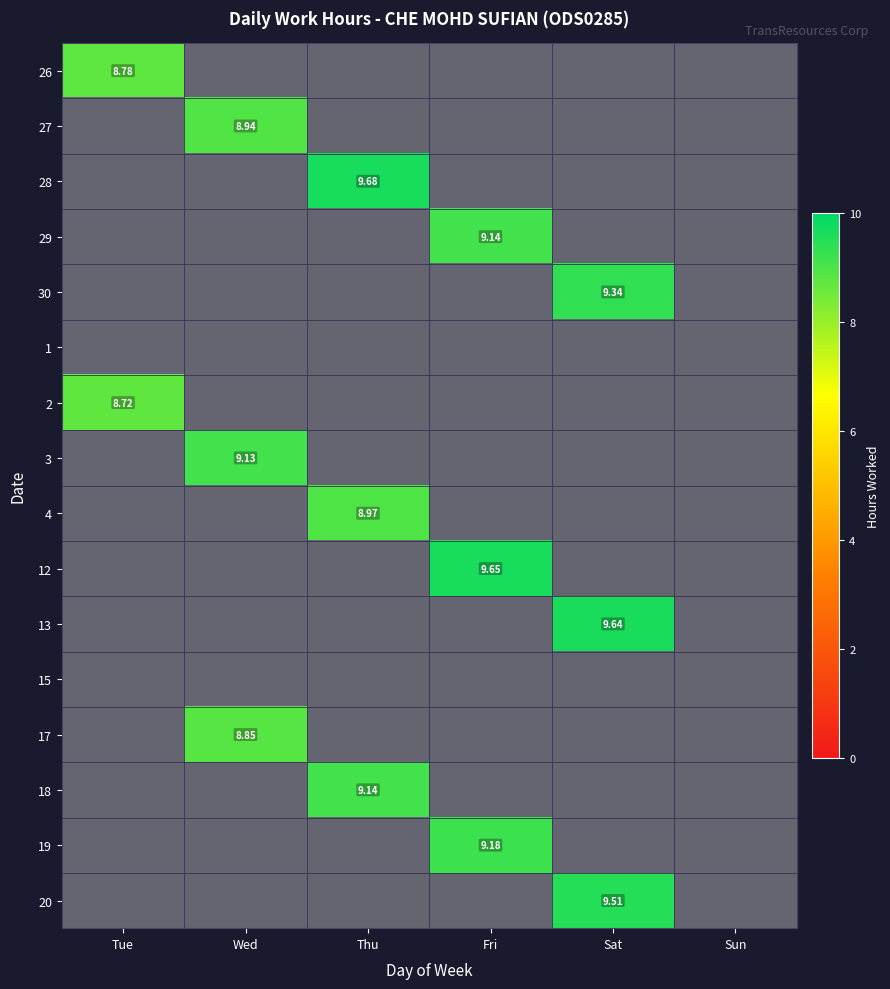

What is the smallest value displayed?

8.7